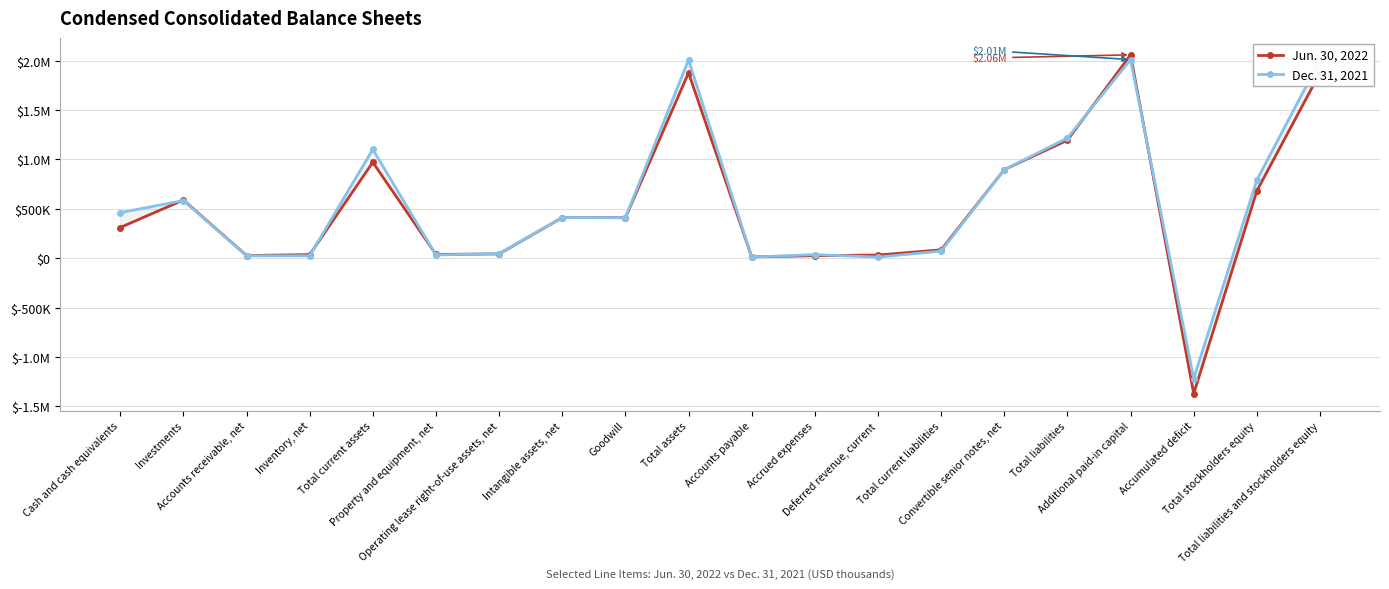

The value of Dec. 31, 2021 at Cash and cash equivalents is 460725. True or false?

True